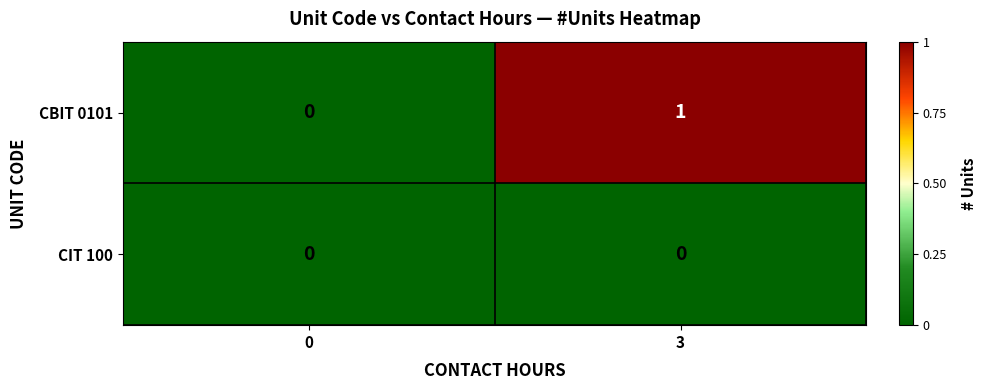

List the series in order of their overall mean, lowest first.

CIT 100, CBIT 0101